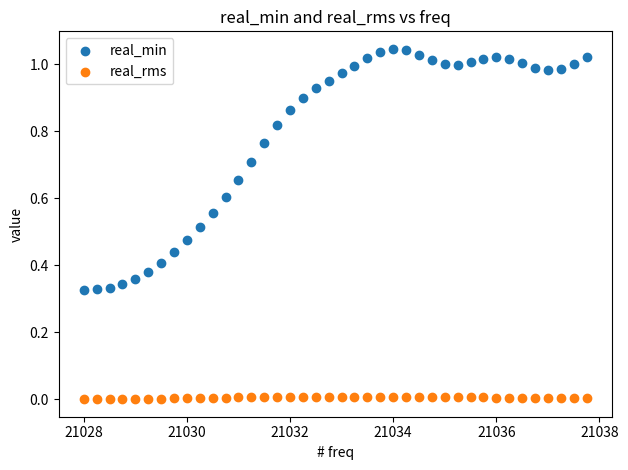

Which series reaches the minimum Y coordinate?

real_rms